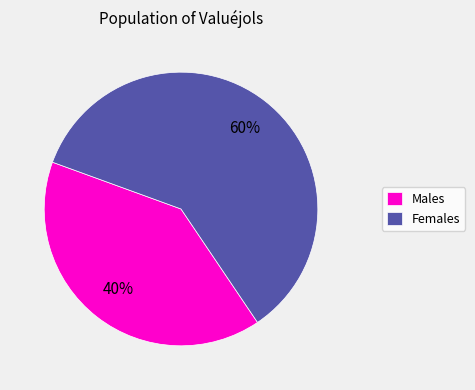

To the nearest percent, what percentage of the pie is Females?

60%